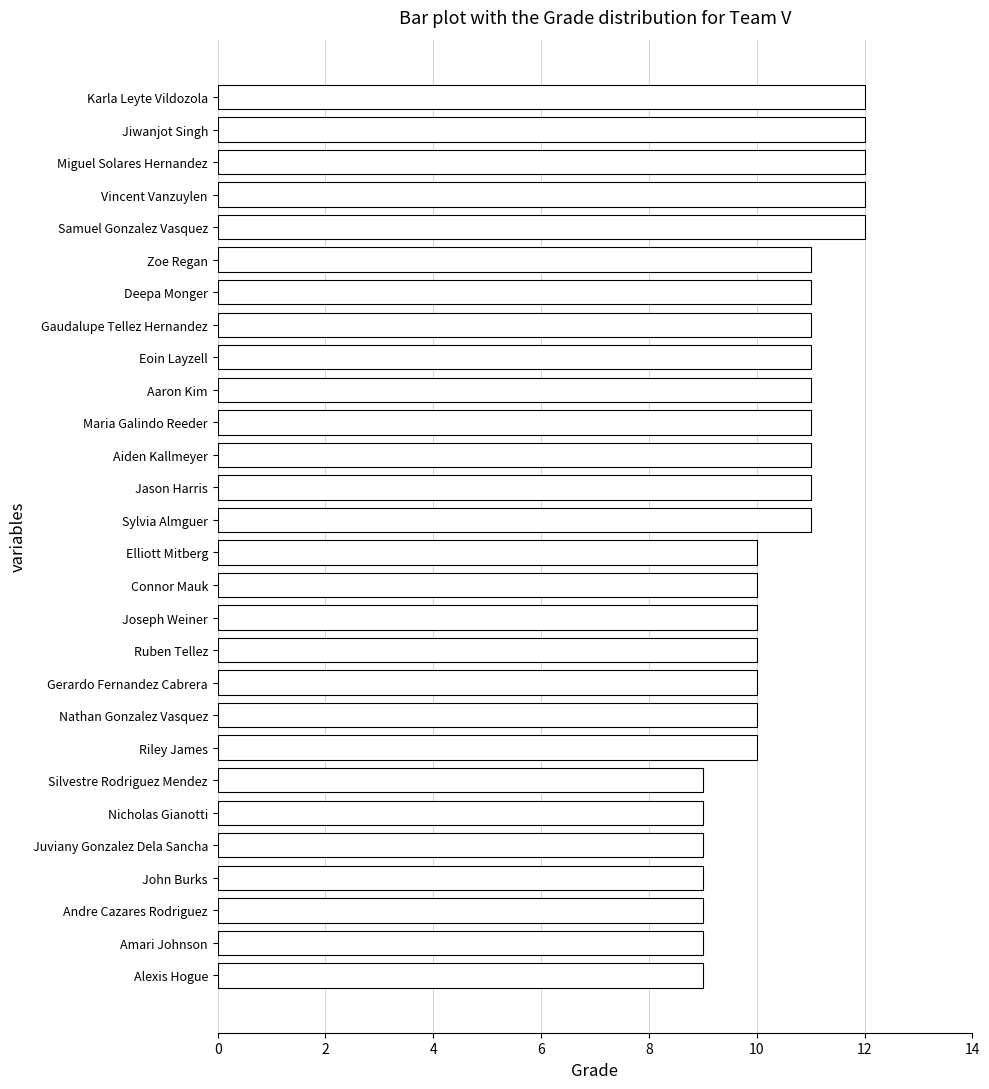

What value does the data have at Miguel Solares Hernandez?

12